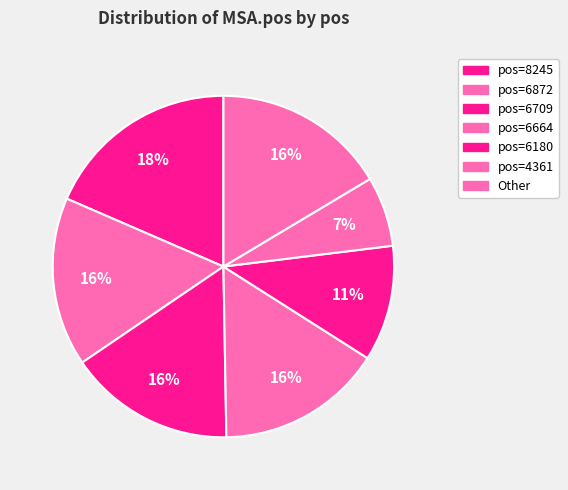

Does any single category account for the majority?

No